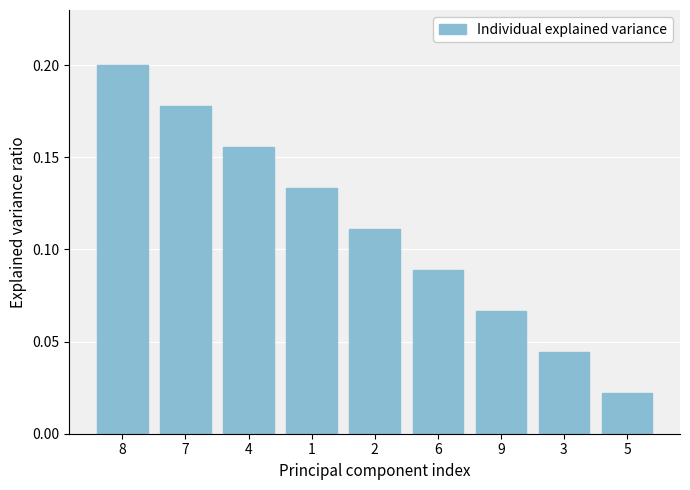

What is the sum of all values?

1.0